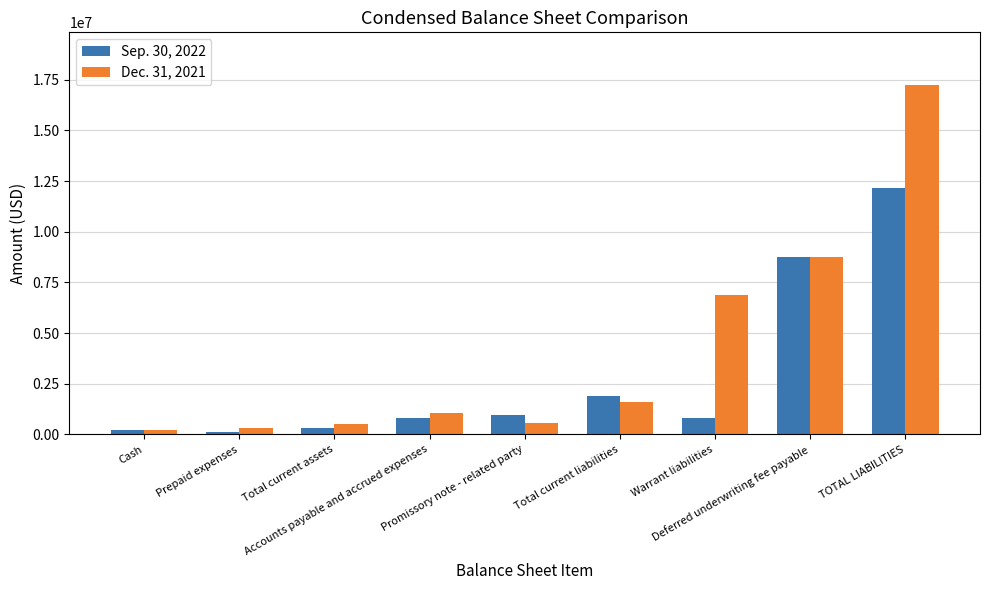

What are all the series names shown in the legend?

Sep. 30, 2022, Dec. 31, 2021